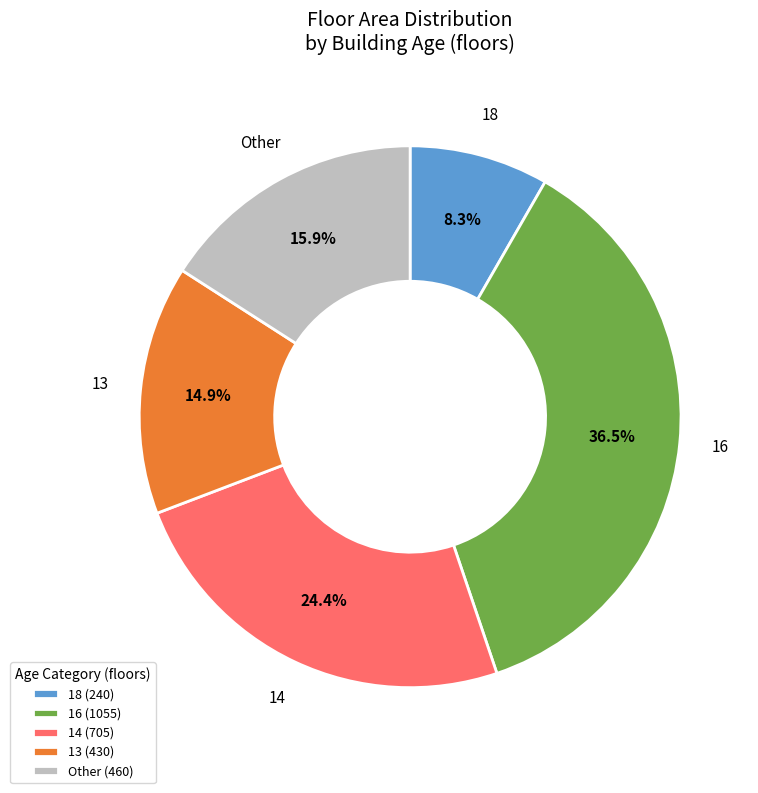

What is the largest slice in the pie chart?

16 (1055)